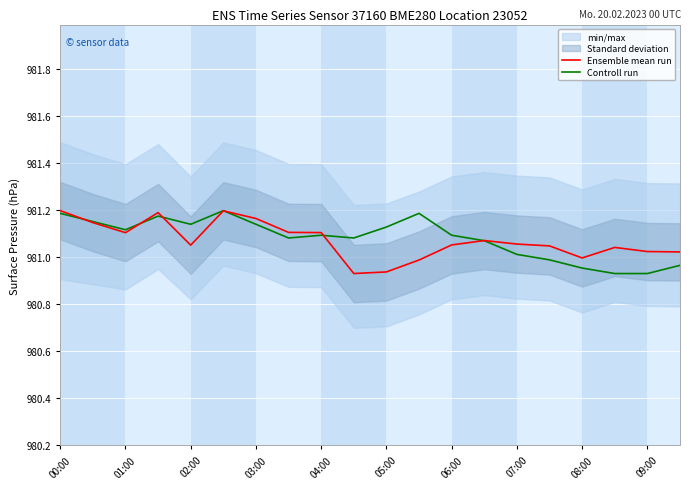

How many intersections are there between Controll run and Ensemble mean run?

6